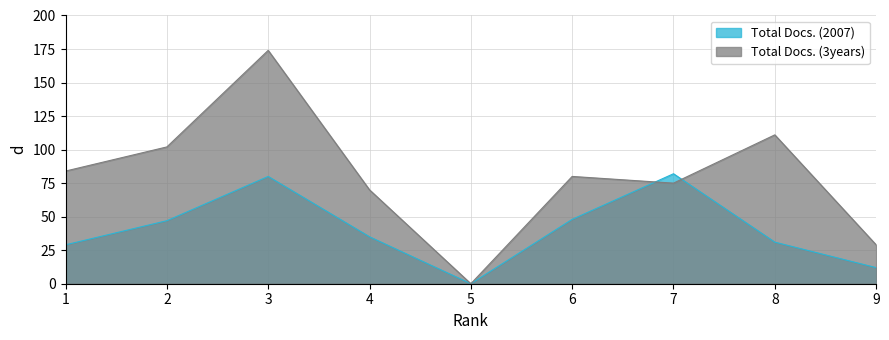

List the series in order of their peak value, lowest first.

Total Docs. (2007), Total Docs. (3years)